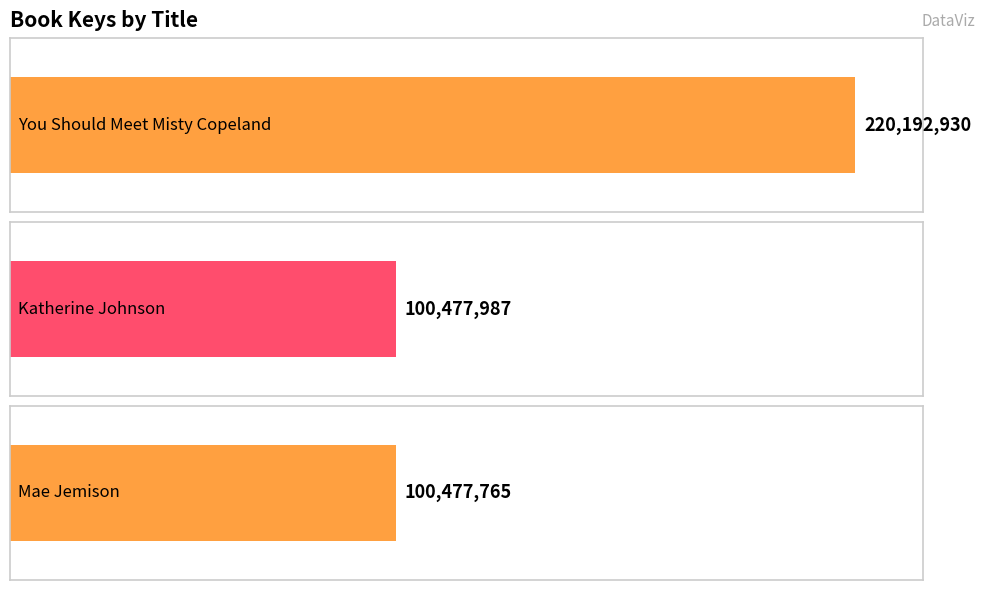

How many data points does each series have?

3